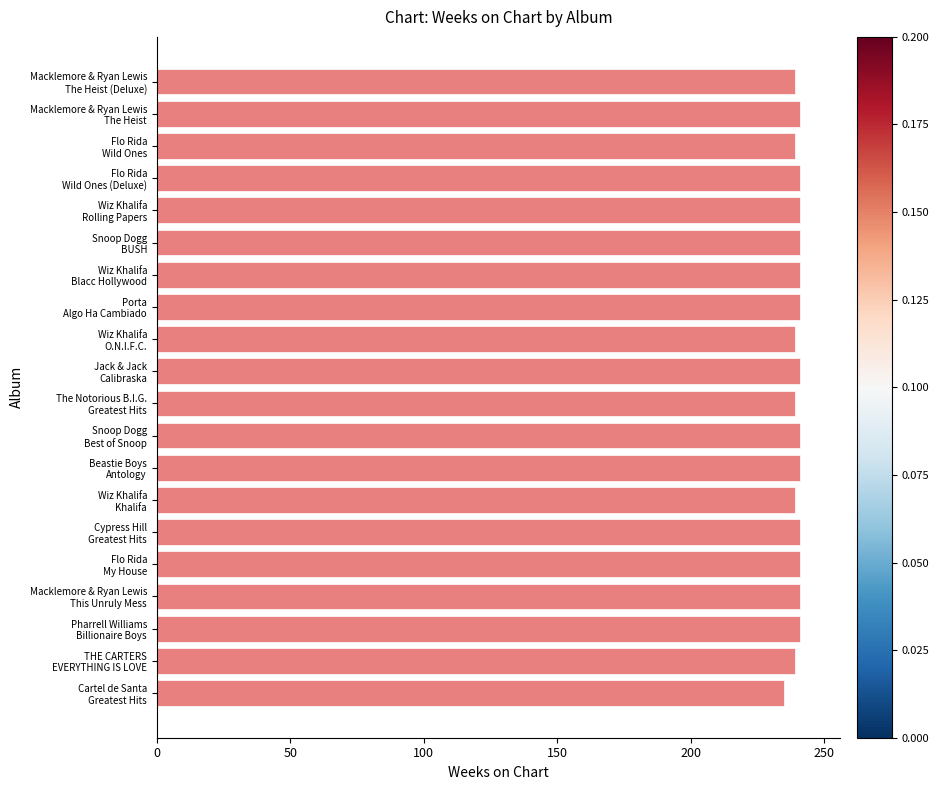

What is the sum of all values?

4802